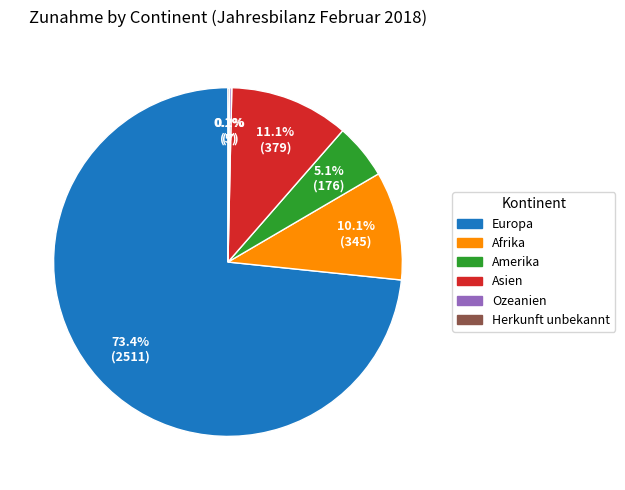

Approximately how many times larger is the value at Asien compared to Amerika?

2.2